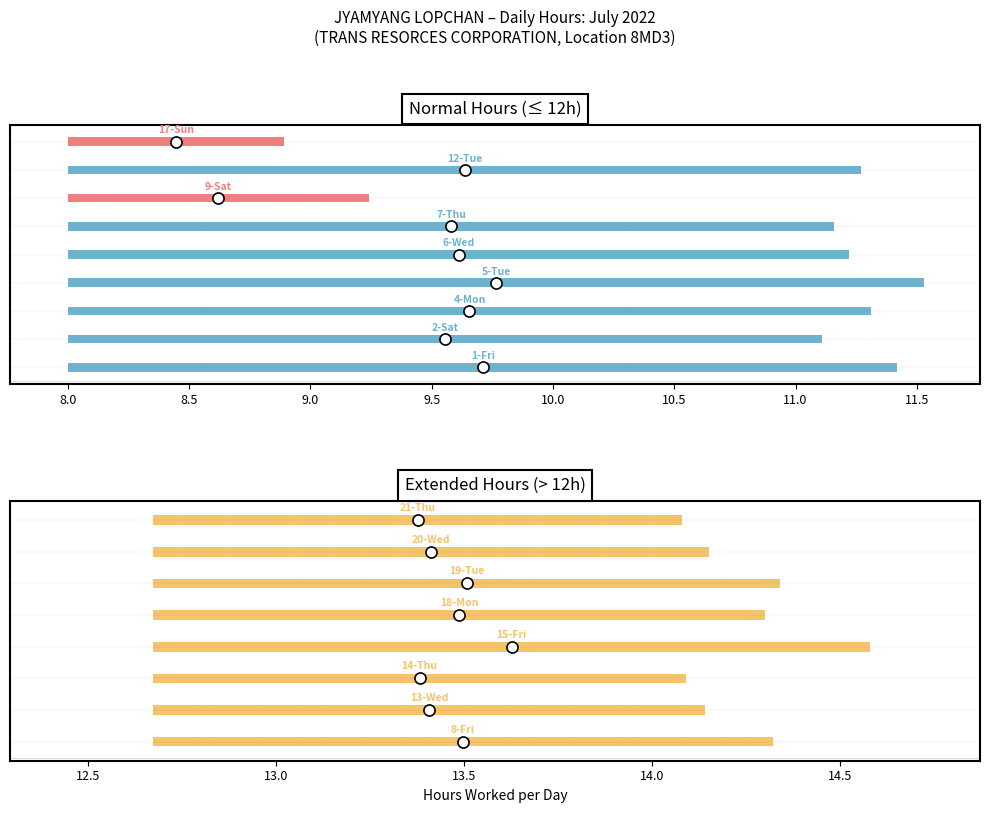

What is the sum of the values at 14-Thu and 20-Wed?

28.2